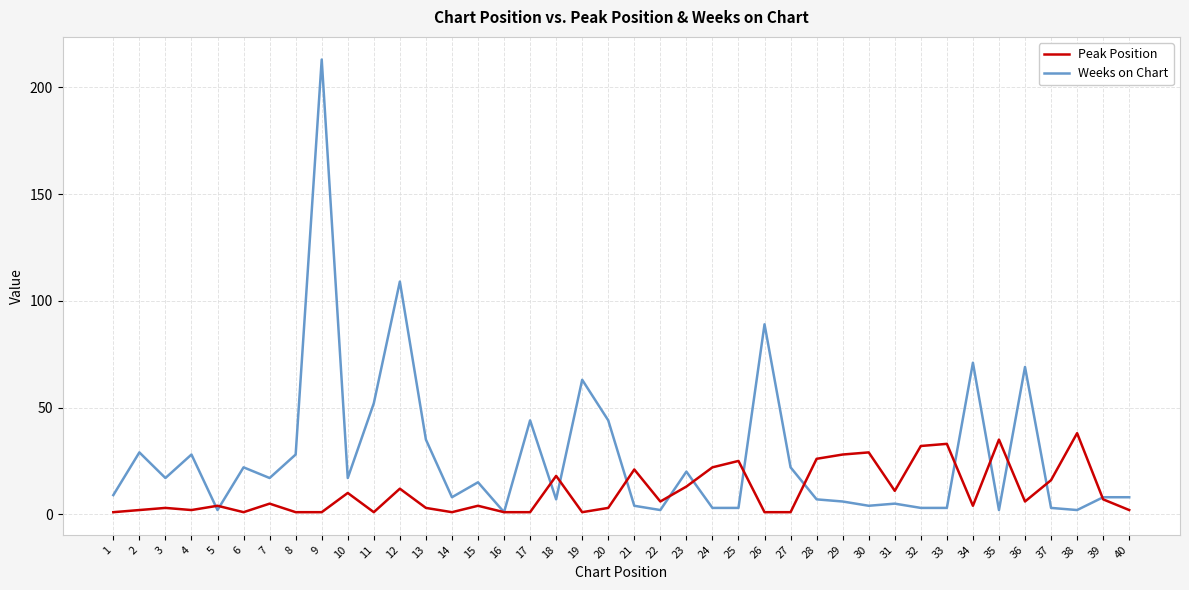

List the series in order of their overall mean, lowest first.

Peak Position, Weeks on Chart